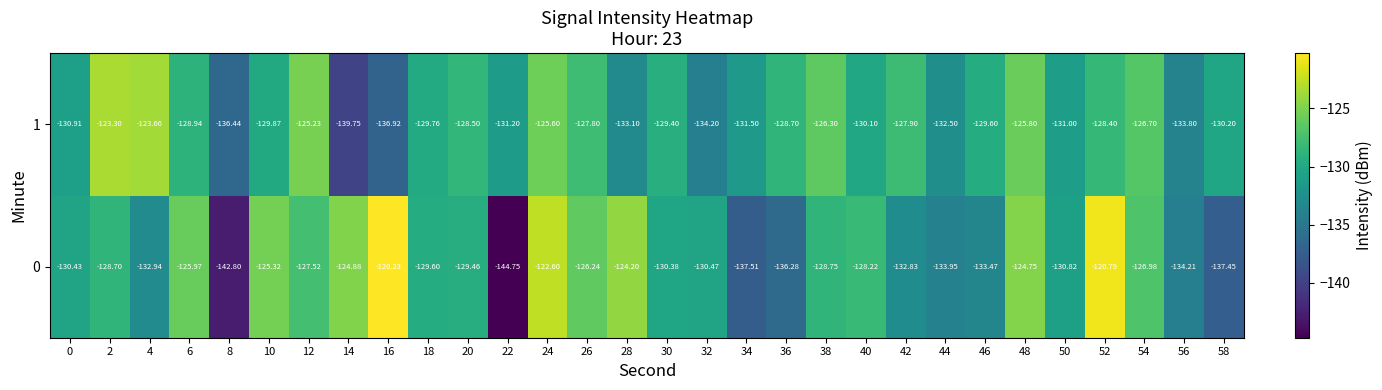

Is the value of 0 at 54 greater than the value of 1 at 50?

Yes